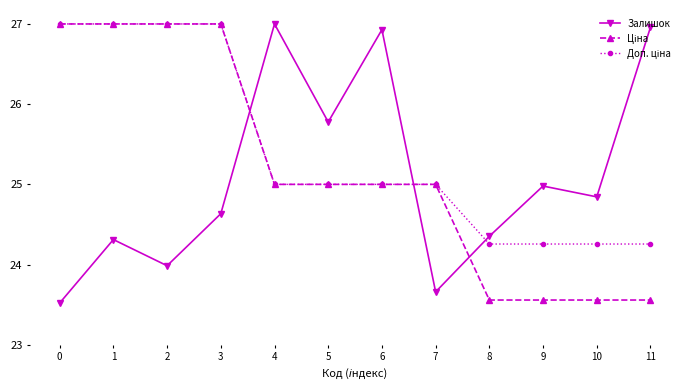

What is the total value across all series at 11?

74.8